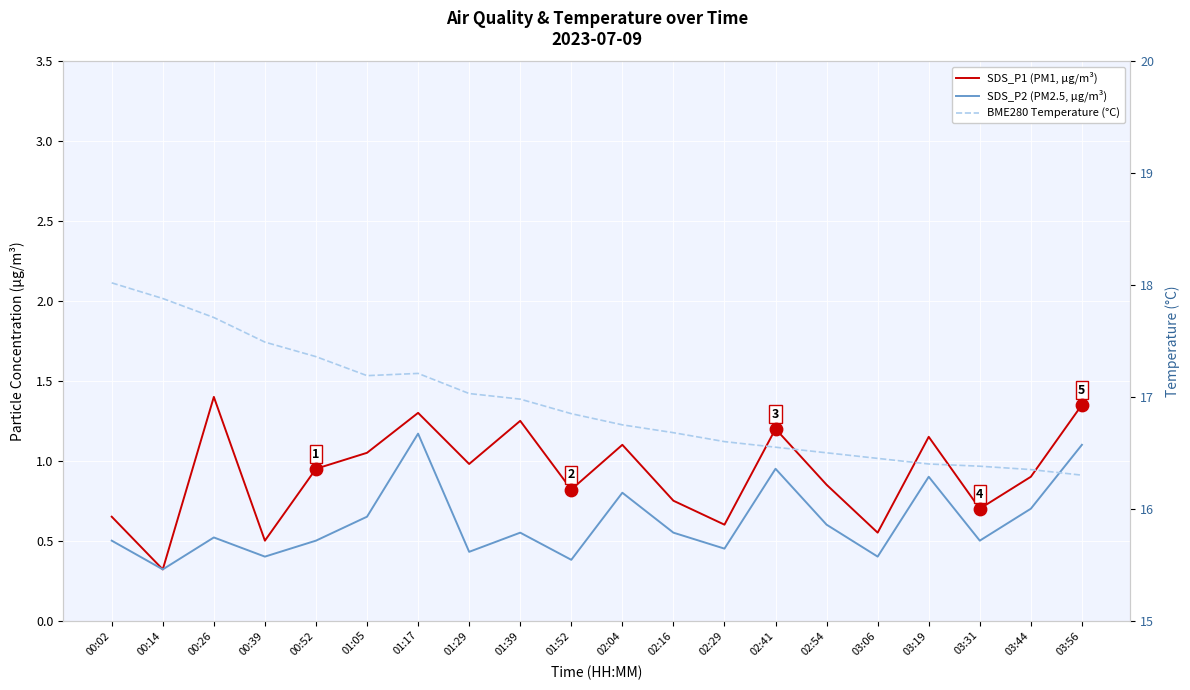

Which series reaches the maximum Y coordinate?

BME280 Temperature (°C)